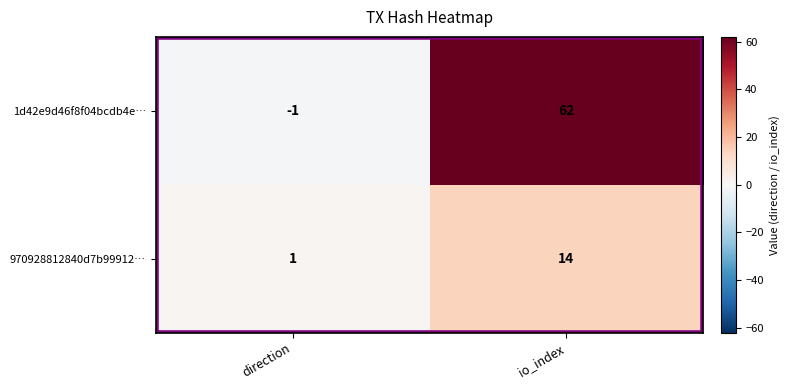

What is the difference between the maximum and minimum values in the 970928812840d7b99912… series?

13